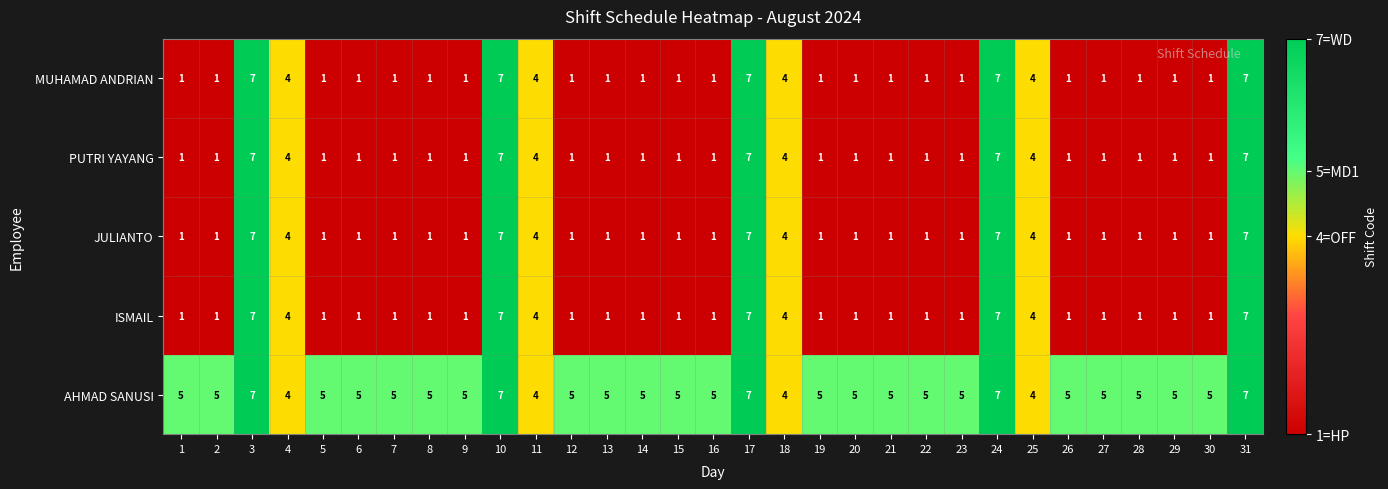

Count the AHMAD SANUSI values in the range 5 to 6.

22